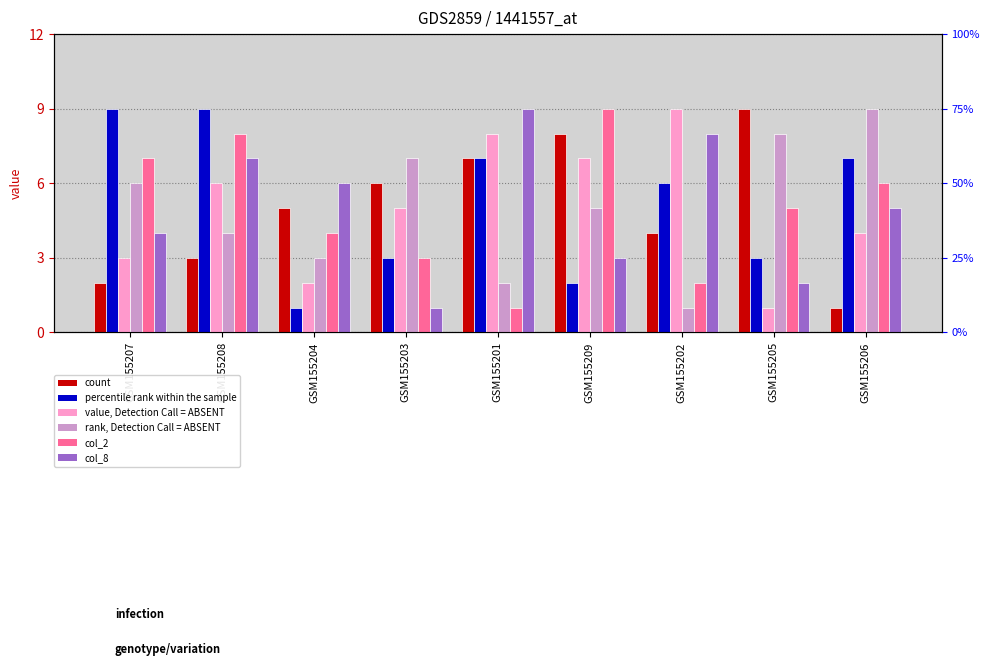

Are the bars grouped side by side (vs. stacked)?

Yes